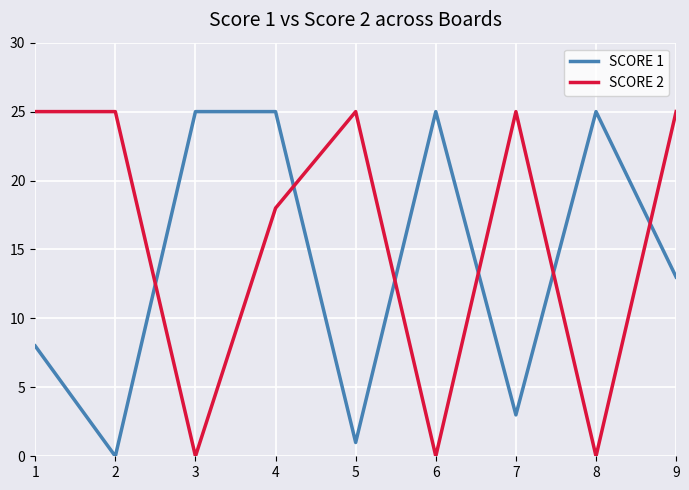

What is the difference between the highest and lowest values at 6?

25